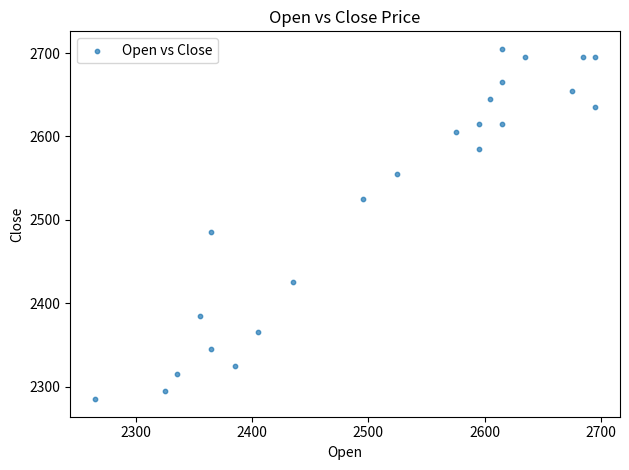

What is the range of Y values (max minus min)?

420